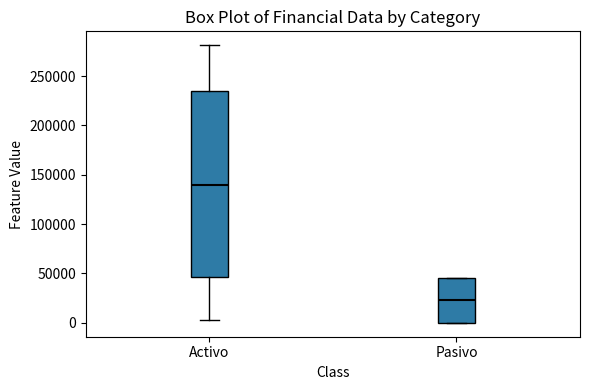

Which box has the highest median line?

Activo